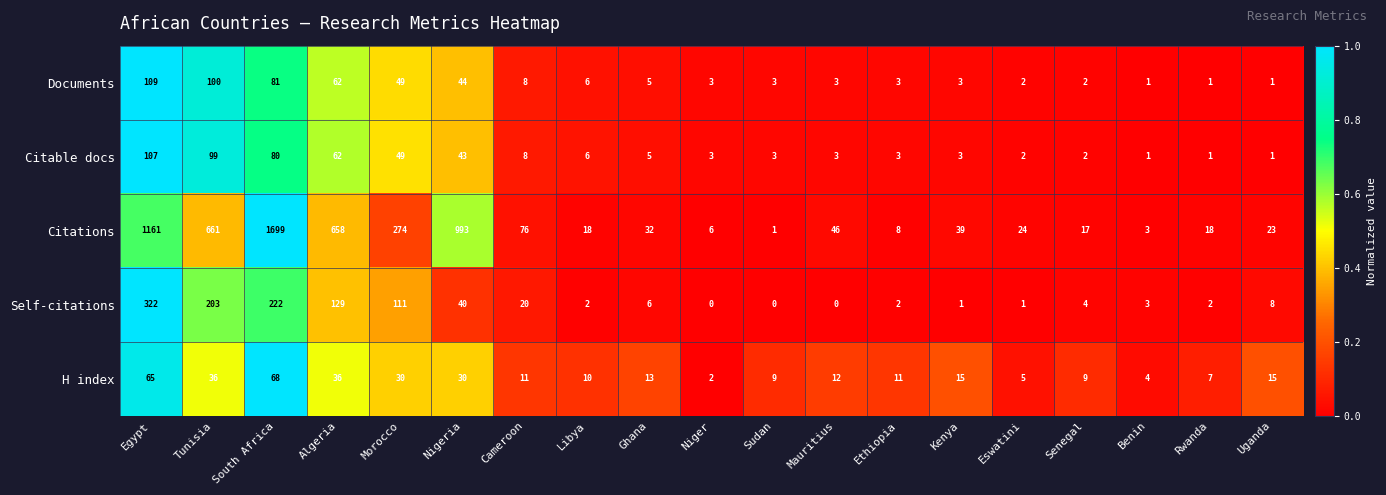

Which series changed the most between Ghana and Niger?

Citations